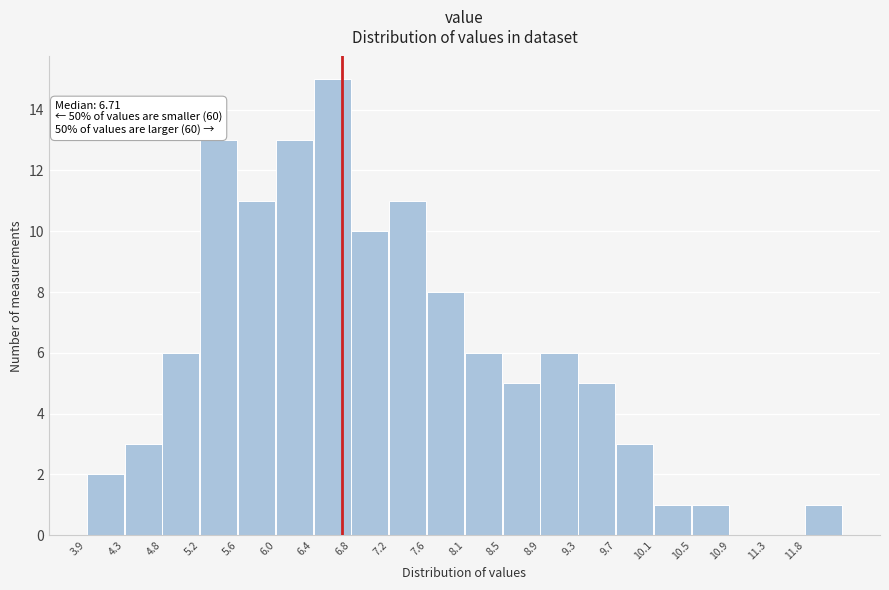

Which range on the x-axis has the tallest bar?

6.40 to 6.80